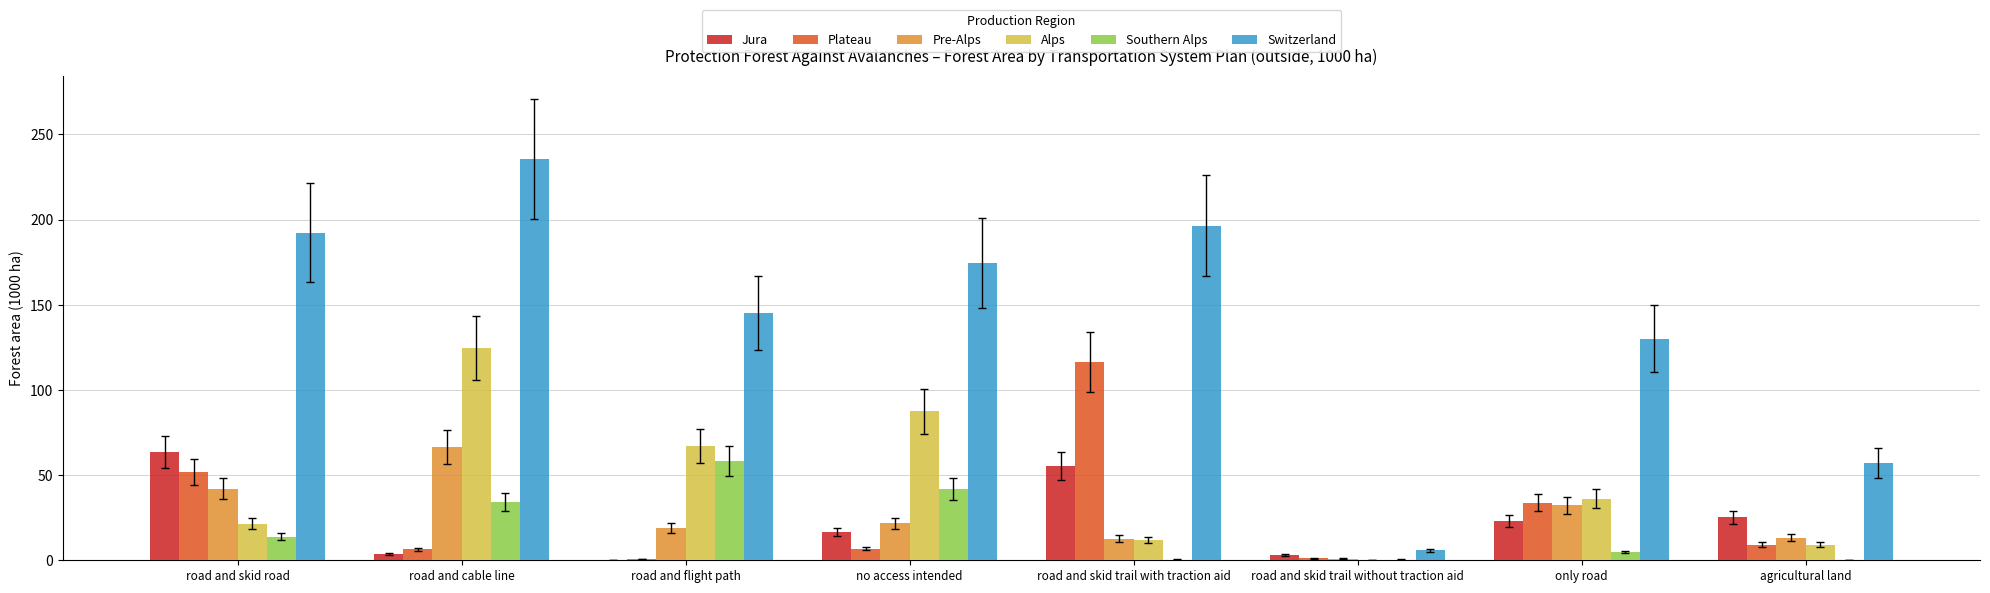

What is the sum of all Pre-Alps values?

207.9